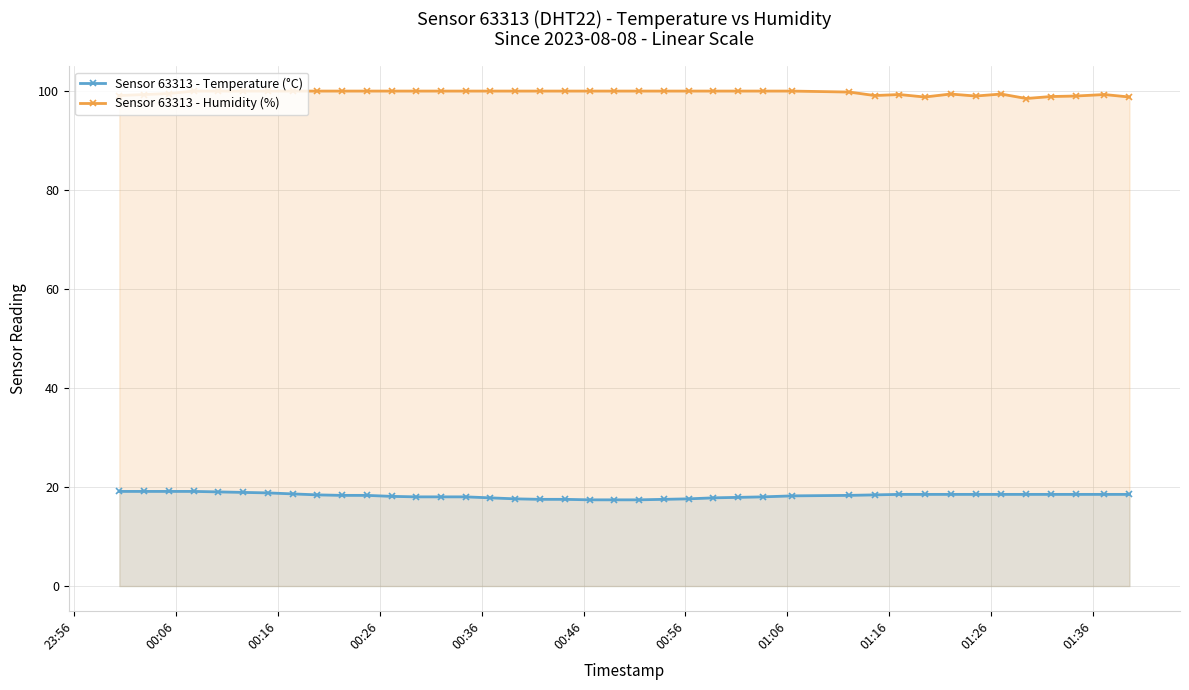

List the series in order of their overall mean, lowest first.

Sensor 63313 - Temperature (°C), Sensor 63313 - Humidity (%)